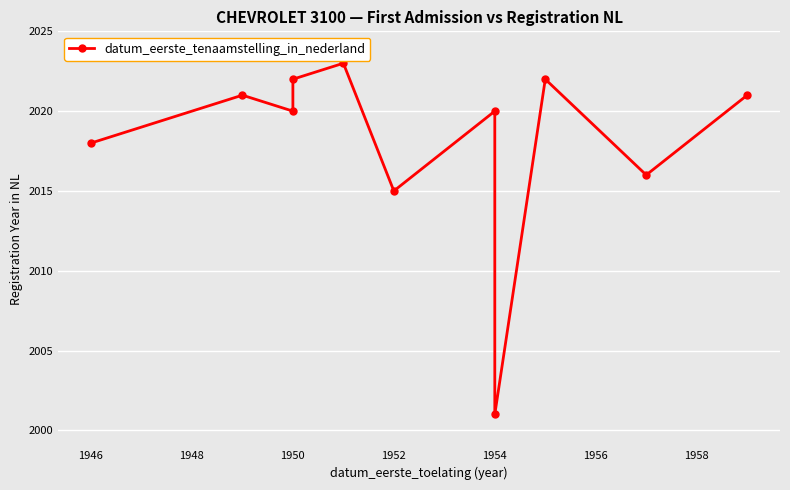

Reading left to right, transcribe all the data shown in this chart.

2018	2021	2020	2022	2023	2015	2020	2001	2022	2016	2021